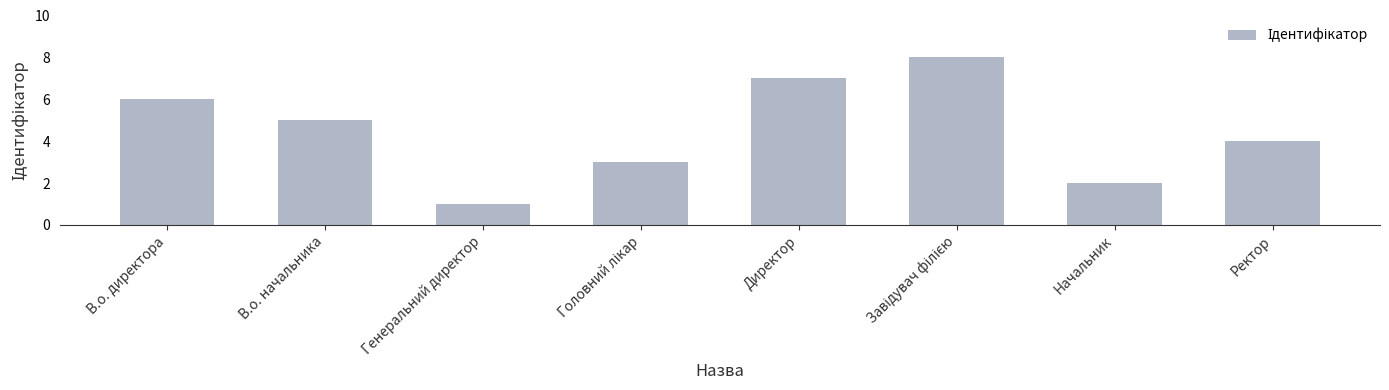

What is the sum of all values?

36